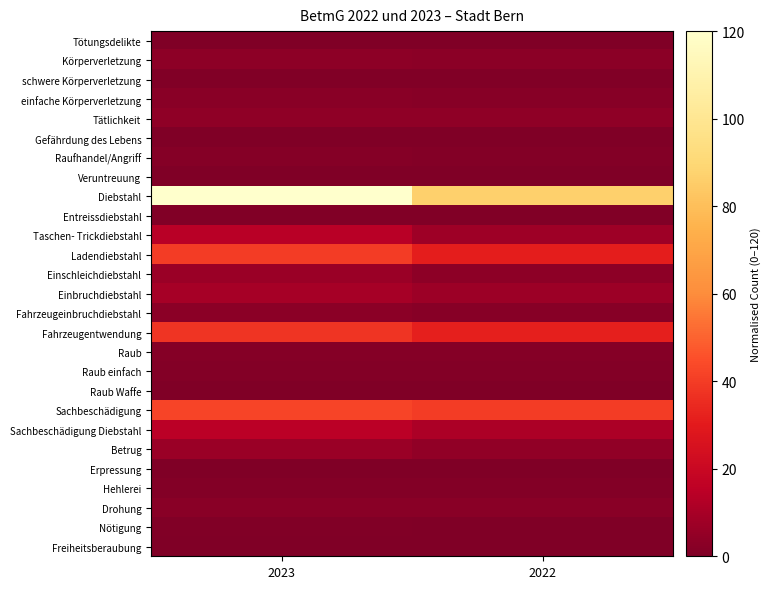

Reading left to right, transcribe all the data shown in this chart.

Tötungsdelikte: 2023=0.0	2022=0.0
Körperverletzung: 2023=3.4	2022=2.8
schwere Körperverletzung: 2023=0.6	2022=0.5
einfache Körperverletzung: 2023=2.8	2022=2.3
Tätlichkeit: 2023=4.0	2022=3.8
Gefährdung des Lebens: 2023=0.1	2022=0.0
Raufhandel/Angriff: 2023=1.4	2022=1.3
Veruntreuung: 2023=0.4	2022=0.2
Diebstahl: 2023=120.0	2022=86.7
Entreissdiebstahl: 2023=0.8	2022=0.6
Taschen- Trickdiebstahl: 2023=14.4	2022=7.9
Ladendiebstahl: 2023=40.2	2022=31.4
Einschleichdiebstahl: 2023=6.7	2022=3.4
Einbruchdiebstahl: 2023=9.5	2022=7.2
Fahrzeugeinbruchdiebstahl: 2023=3.0	2022=2.0
Fahrzeugentwendung: 2023=37.8	2022=31.6
Raub: 2023=1.6	2022=1.7
Raub einfach: 2023=1.3	2022=1.4
Raub Waffe: 2023=0.3	2022=0.3
Sachbeschädigung: 2023=42.4	2022=40.2
Sachbeschädigung Diebstahl: 2023=14.9	2022=11.0
Betrug: 2023=6.8	2022=4.3
Erpressung: 2023=0.4	2022=0.2
Hehlerei: 2023=1.4	2022=1.0
Drohung: 2023=2.6	2022=2.4
Nötigung: 2023=0.7	2022=0.3
Freiheitsberaubung: 2023=0.0	2022=0.0